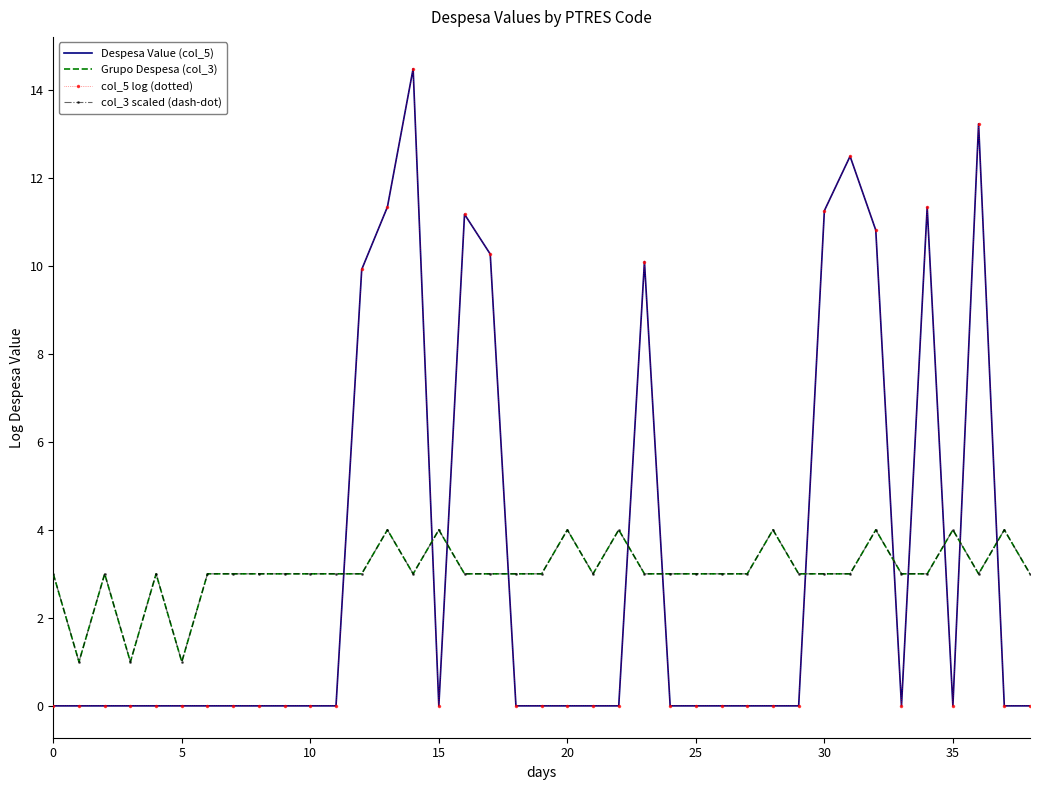

Count the number of categories in the chart.

39